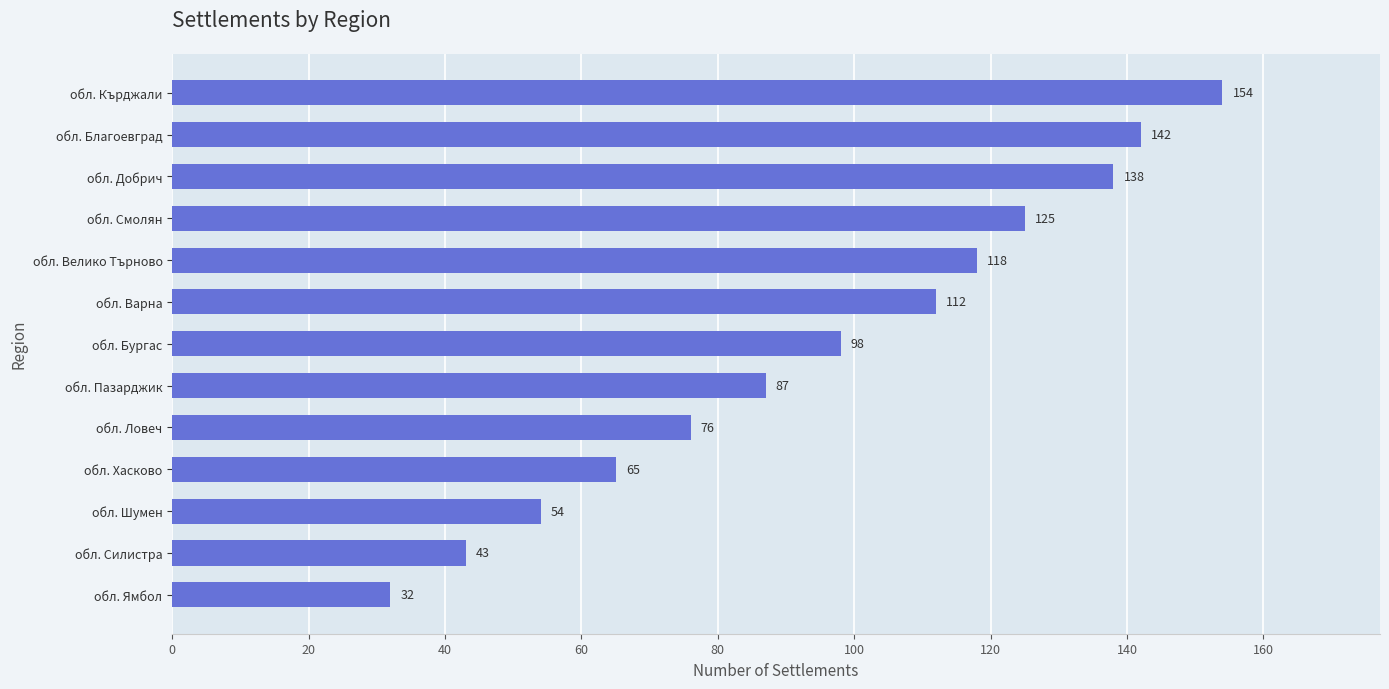

What is the greatest value displayed?

154